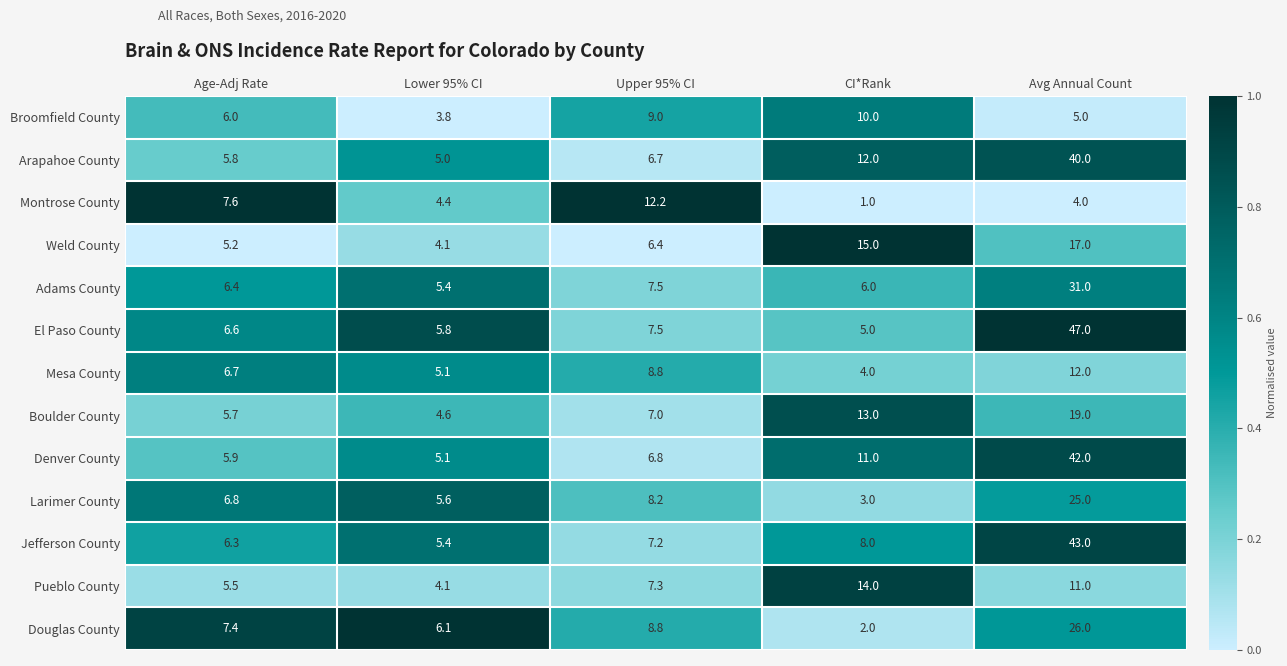

What is the difference between the Pueblo County values at CI*Rank and Avg Annual Count?

3.0